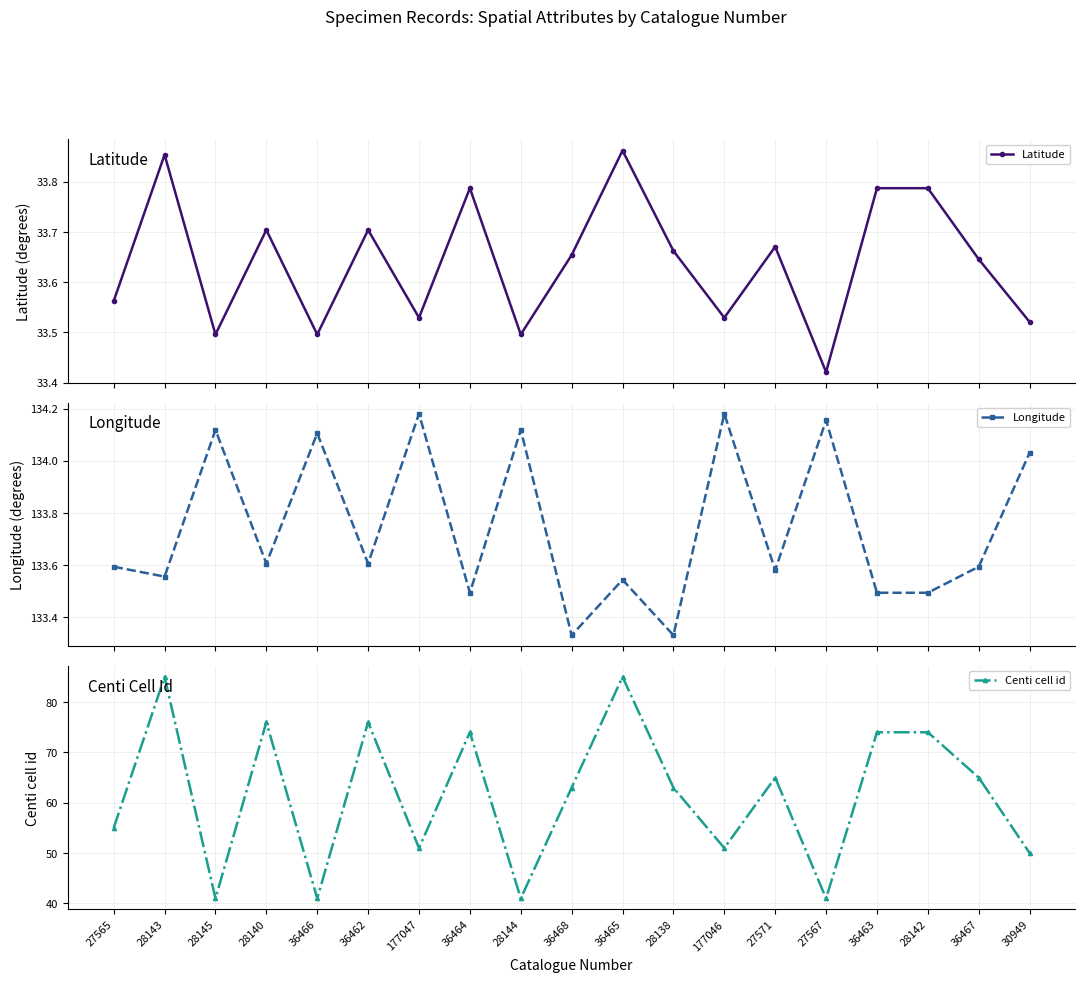

Which category has the lowest value in the Latitude series?

27567